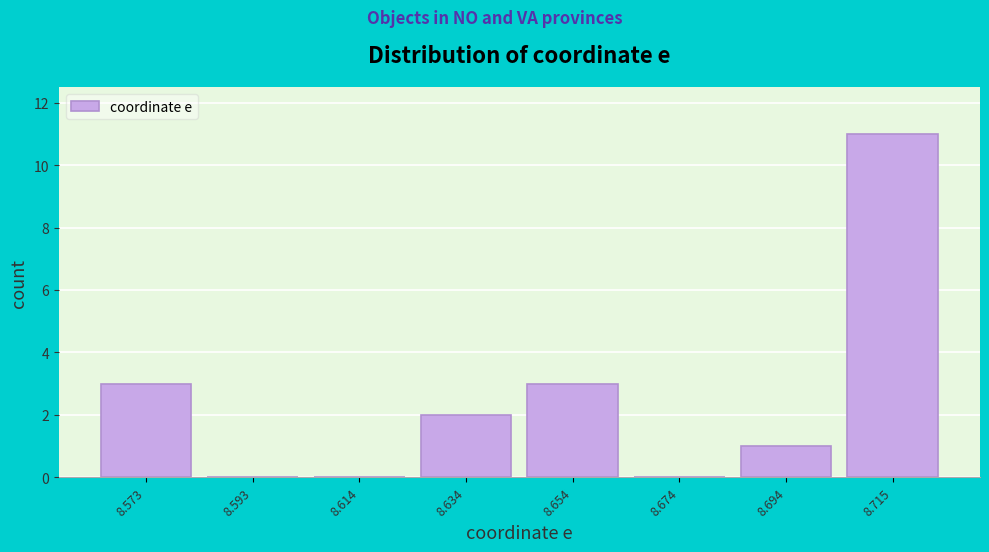

Reading right to left, list all the values displayed in this chart.

8.715=11	8.694=1	8.674=0	8.654=3	8.634=2	8.614=0	8.593=0	8.573=3